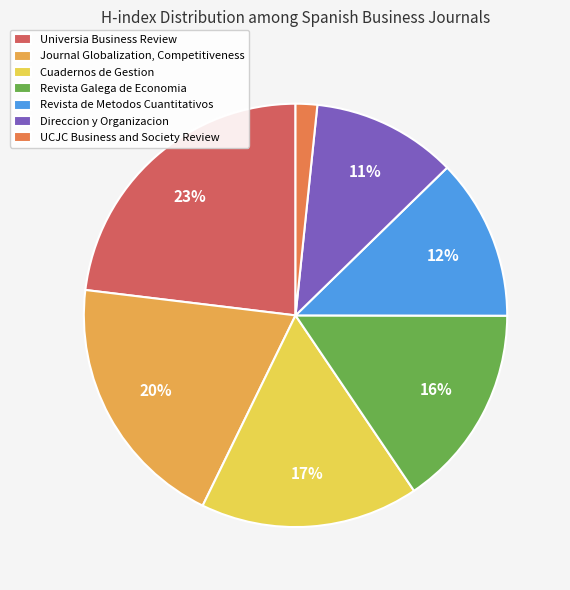

To the nearest percent, what is the average slice percentage?

14%